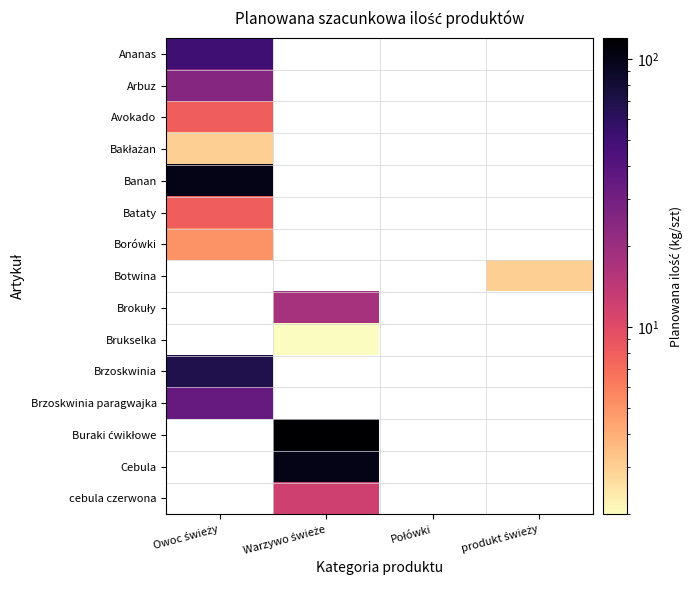

How many positive values does the cebula czerwona series have?

1